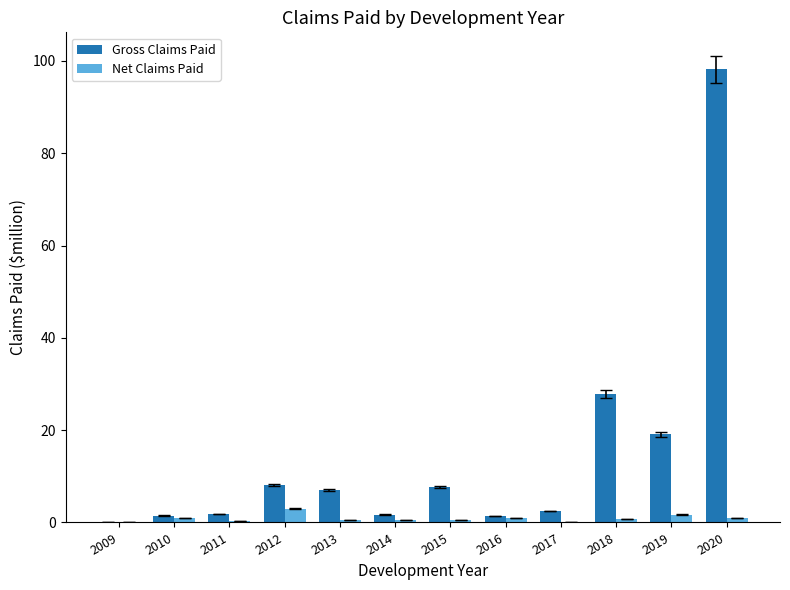

Are the bars horizontal?

No